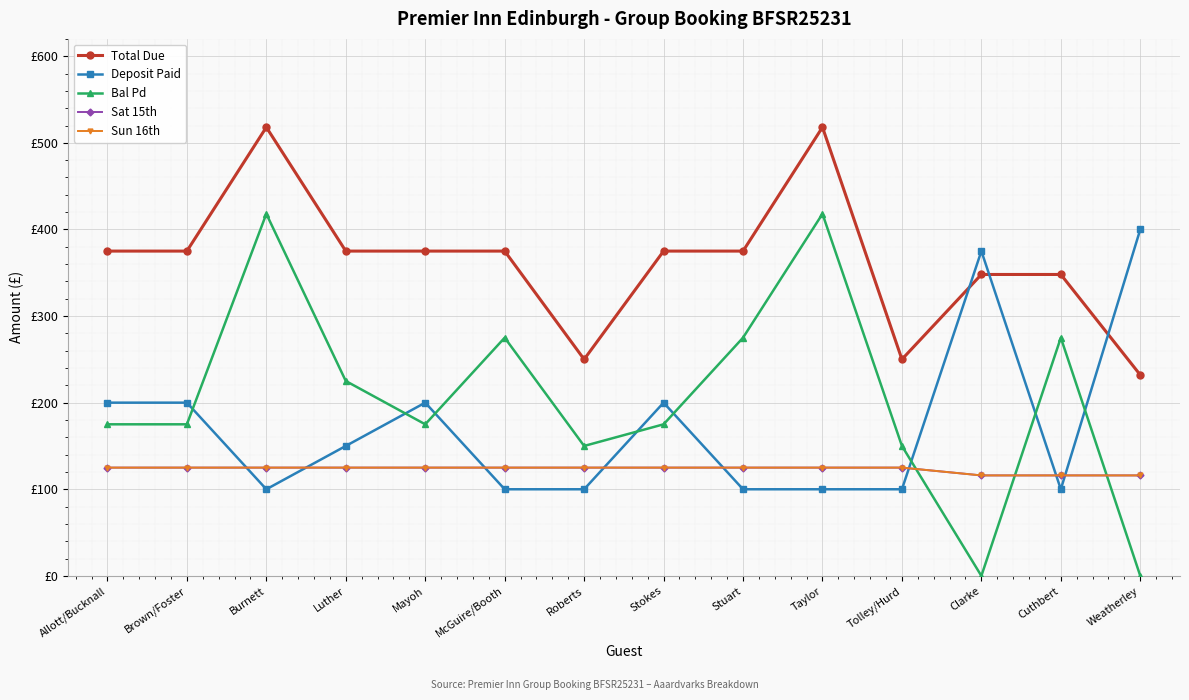

Does the chart have visible grid lines?

Yes